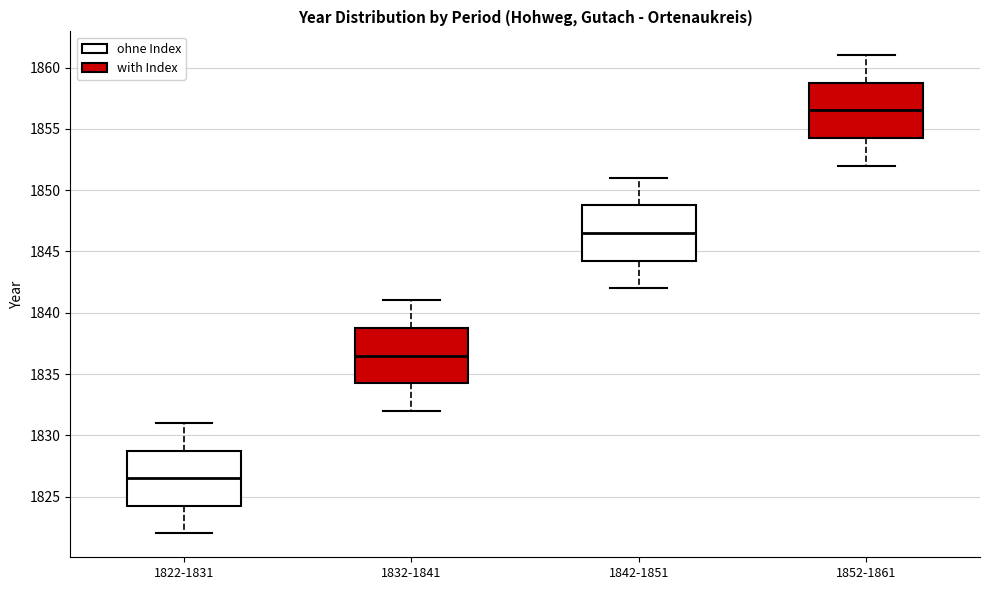

Which box has the highest median line?

1852-1861